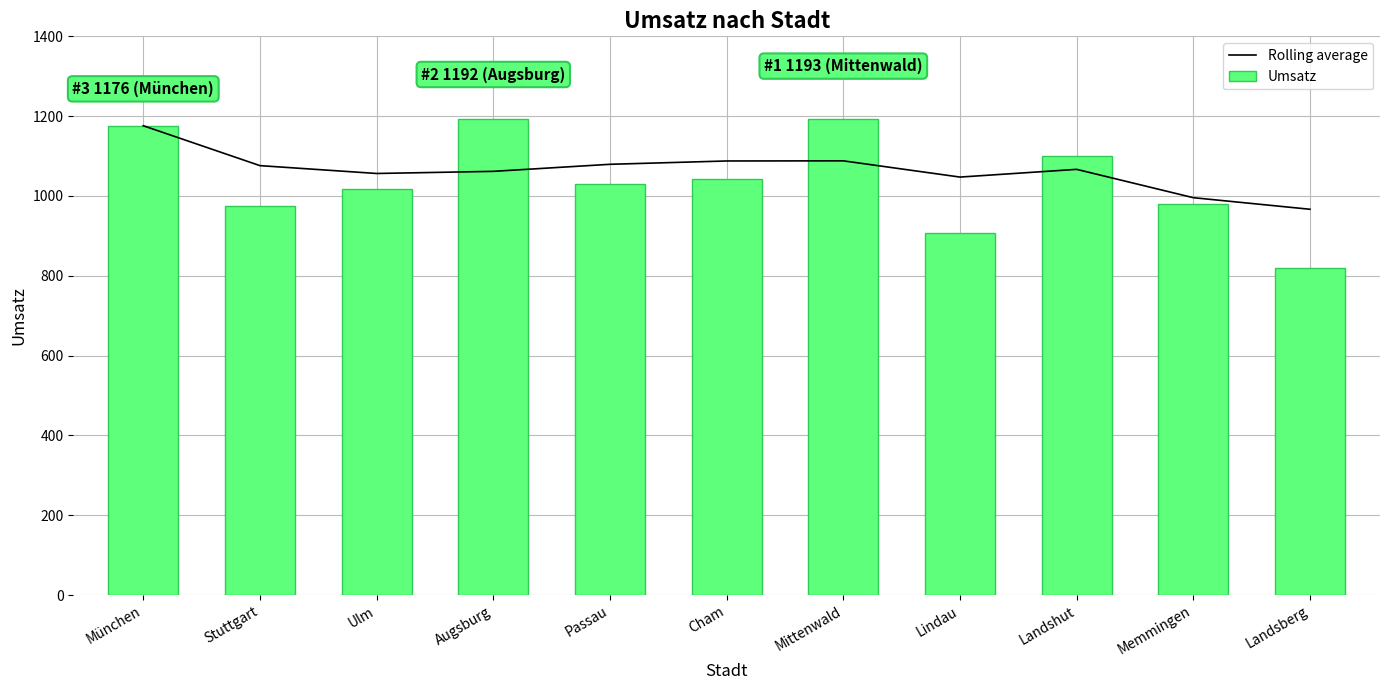

What is the difference between the Rolling average values at Memmingen and Cham?

92.0